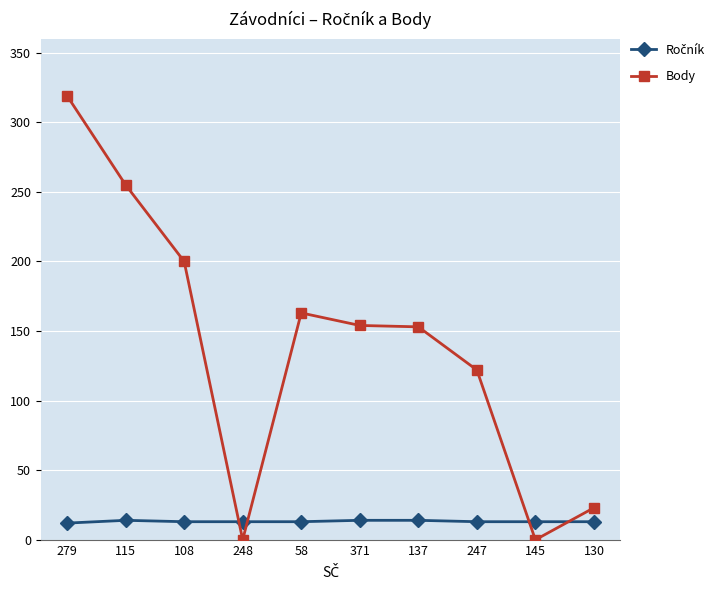

What is the greatest value displayed?

319